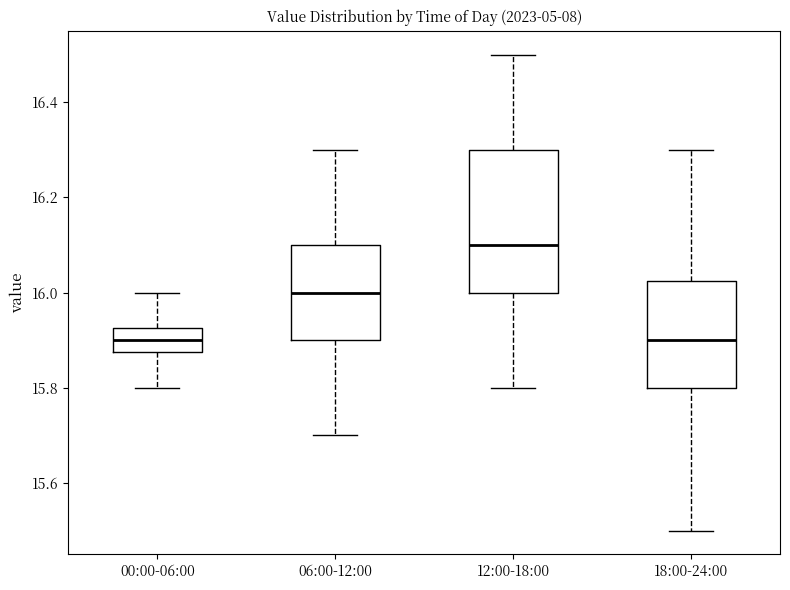

Where is the upper edge of the box for 00:00-06:00 on the y-axis? The values are not printed on the chart, so give them approximately, as read against the axis.

15.92